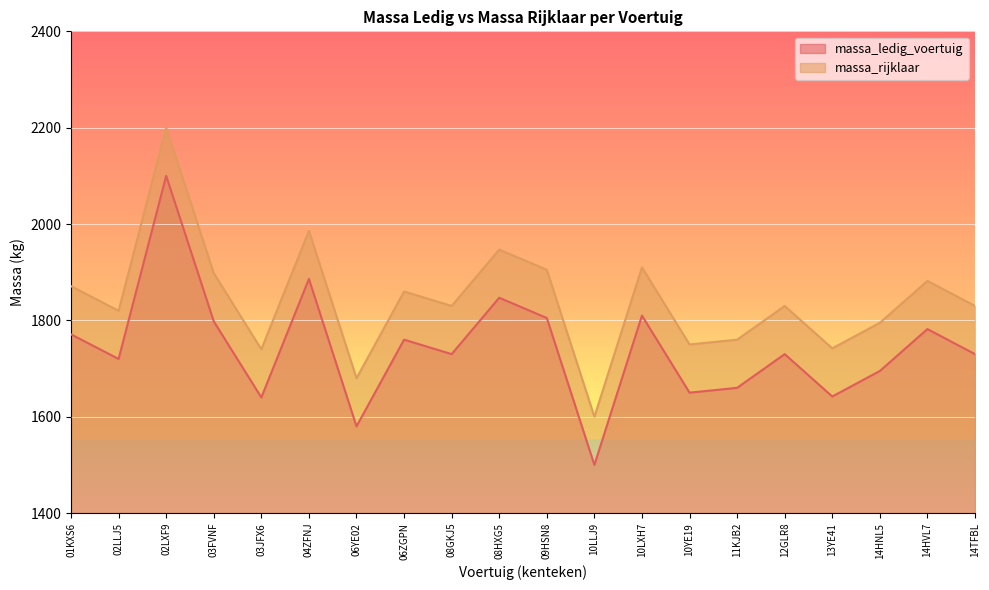

List the series in order of their overall mean, lowest first.

massa_ledig_voertuig, massa_rijklaar